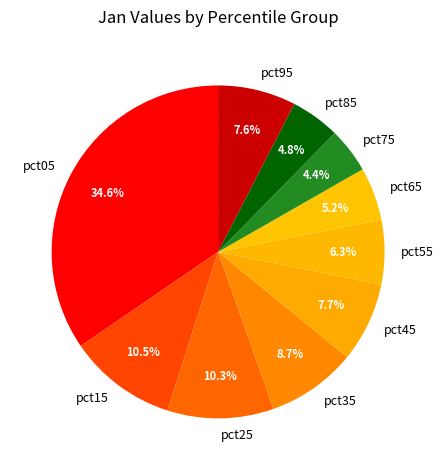

True or false: pct35 accounts for 9% of the total.

True